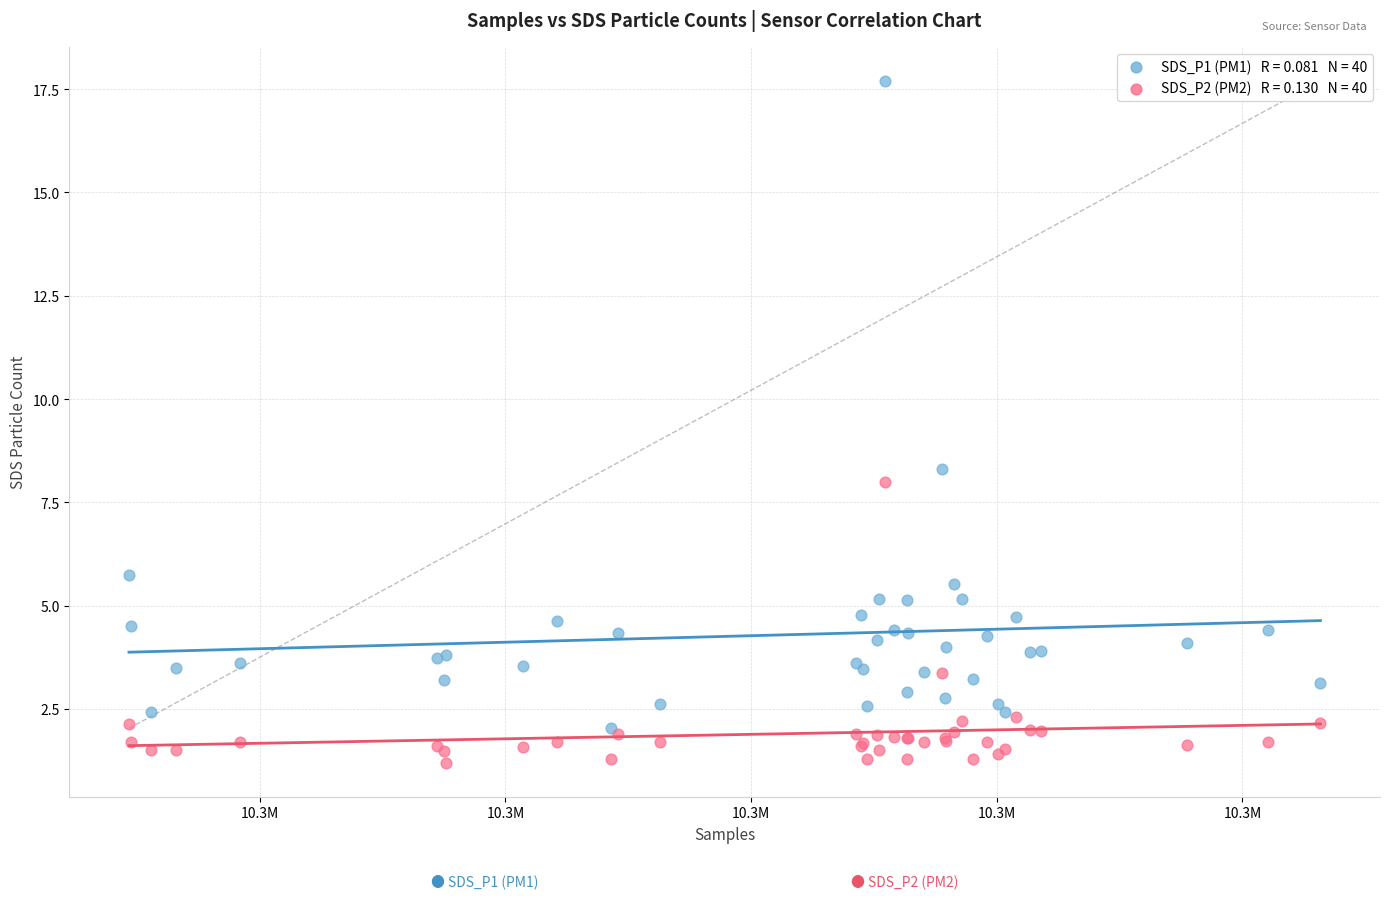

Across all series, what Y value is closest to 9?

8.3